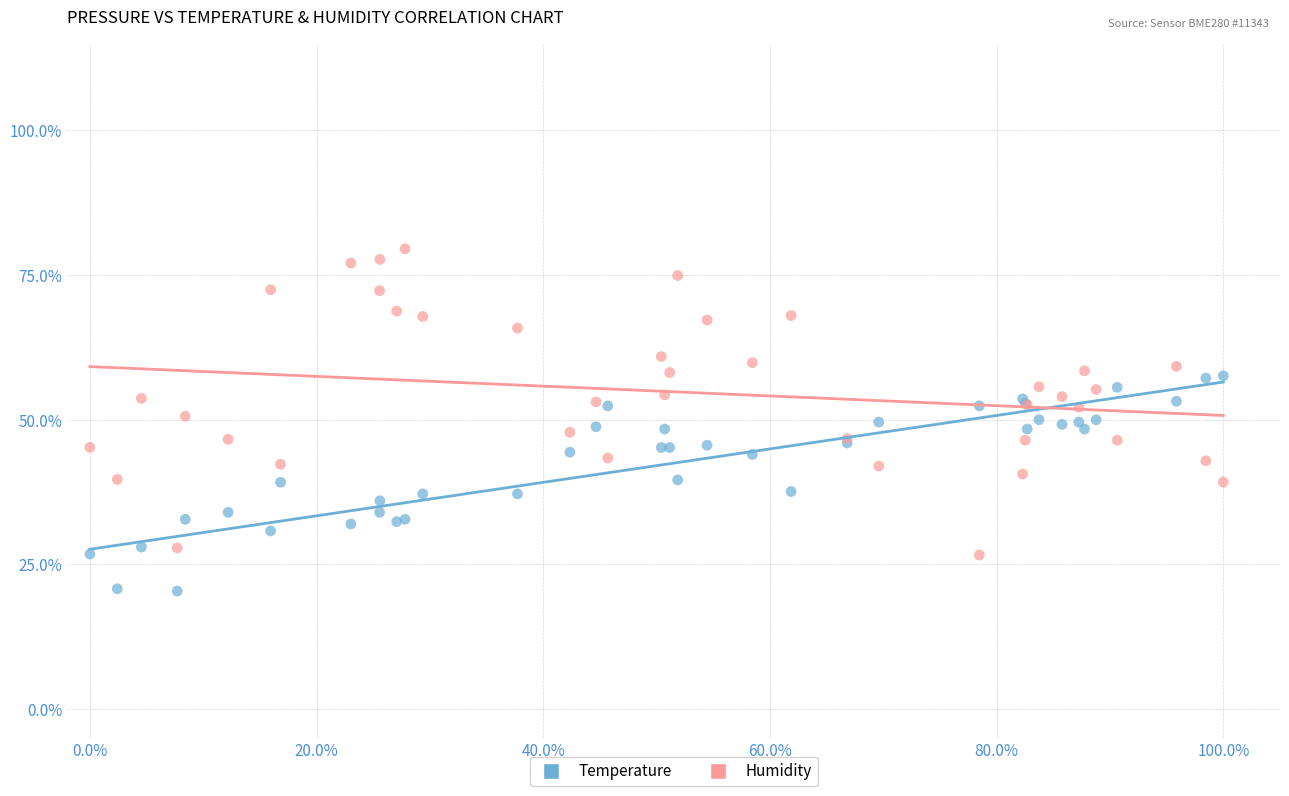

What are all the series names shown in the legend?

Temperature, Humidity